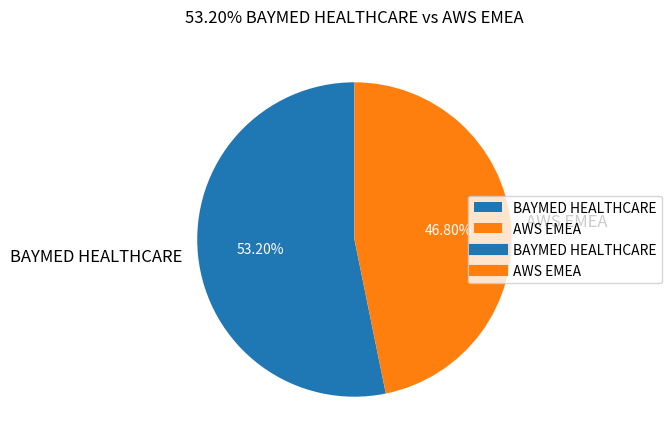

What is the largest slice in the pie chart?

BAYMED HEALTHCARE